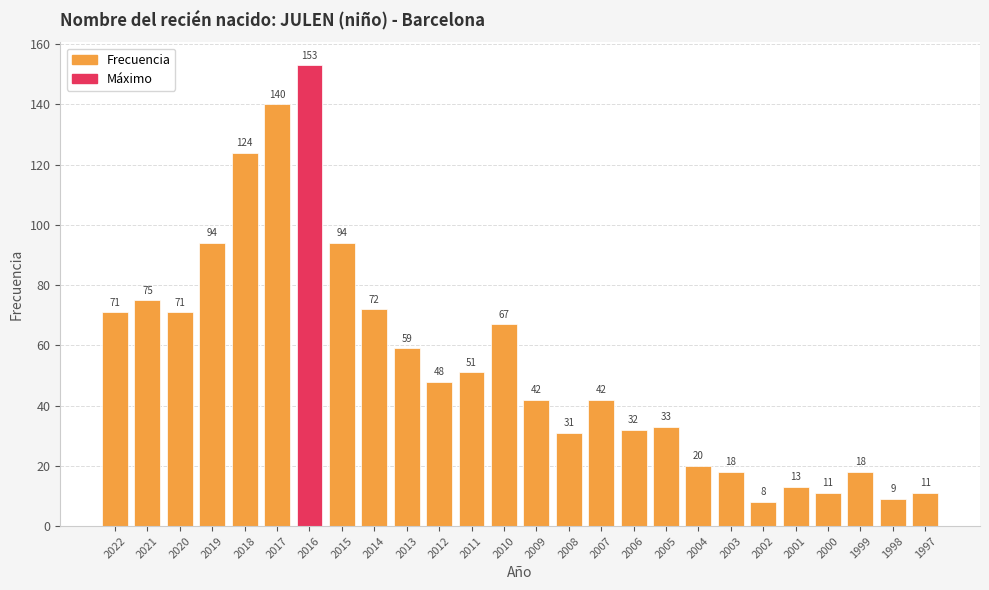

What is the change in value from 2004 to 2002?

-12